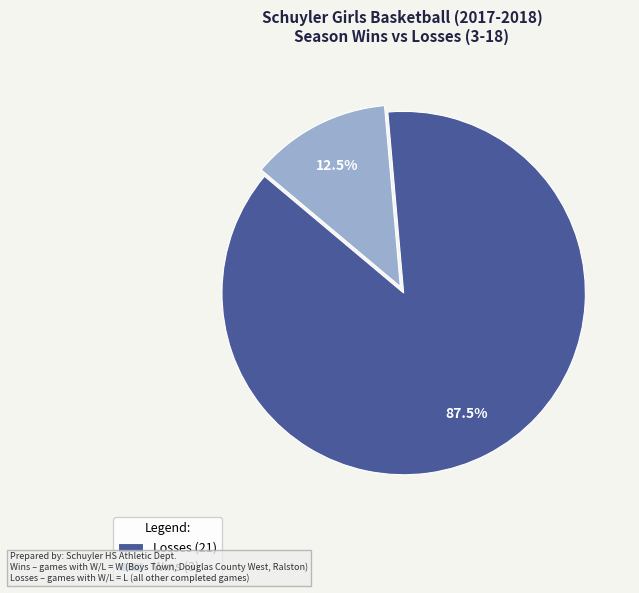

What is the total percentage of Losses and Wins?

100.0%